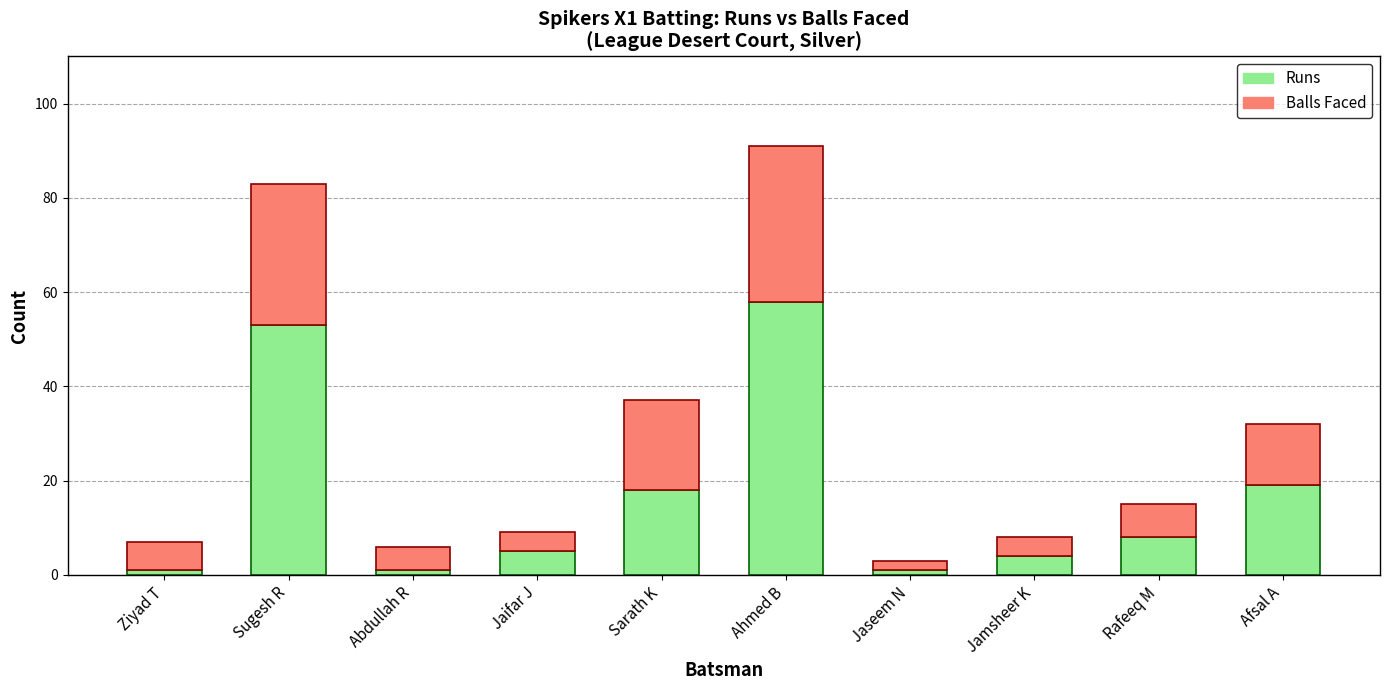

How many categories are shown in the chart?

10